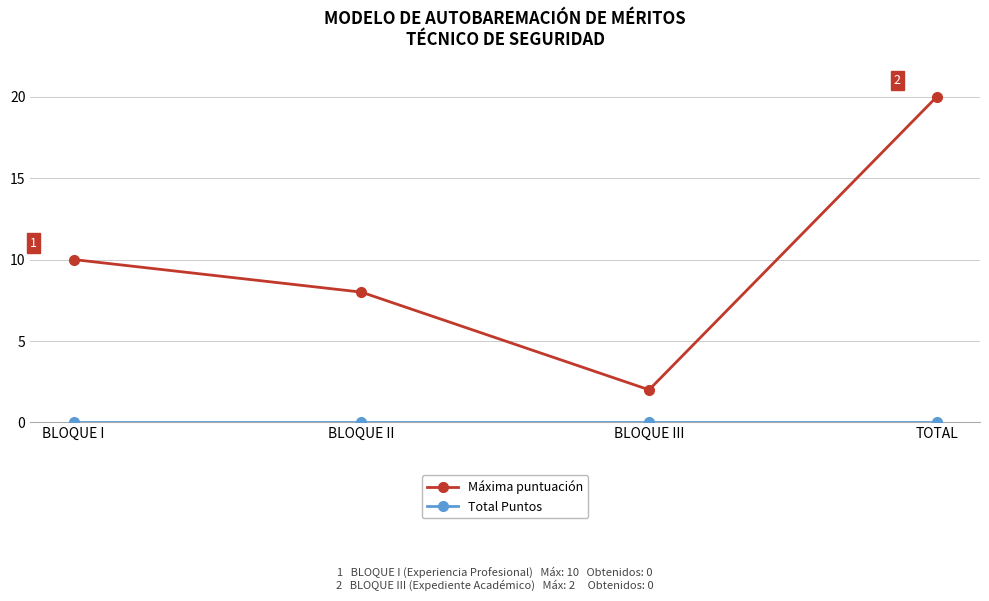

Between BLOQUE II and TOTAL, which series saw the biggest shift?

Máxima puntuación